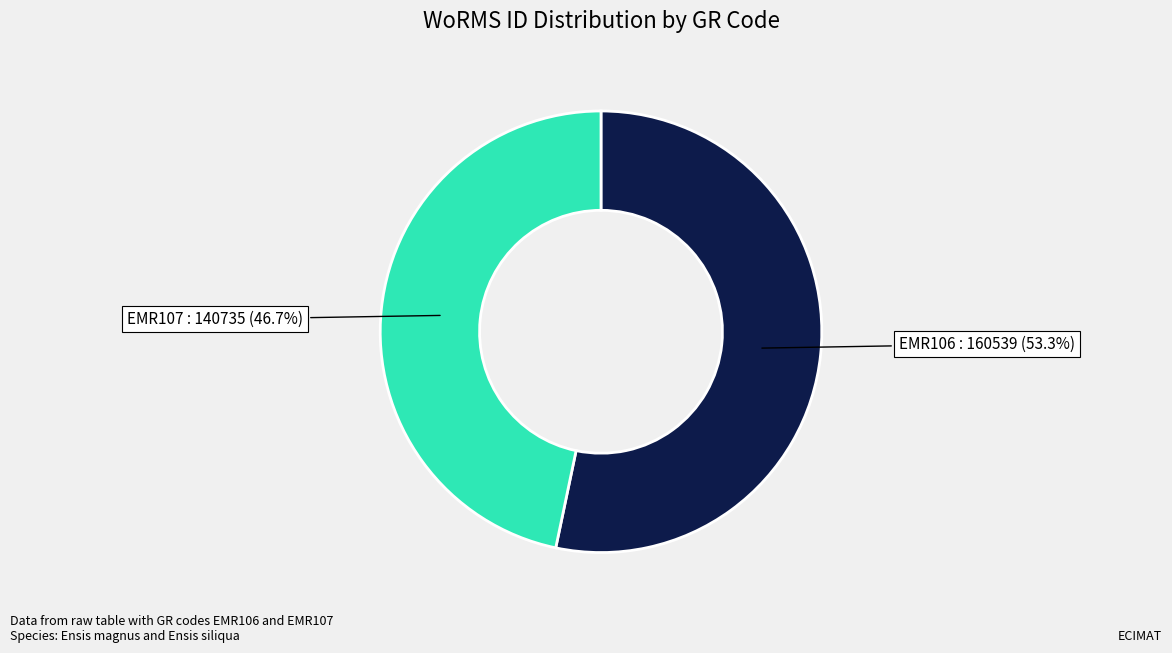

Does any single category account for the majority?

Yes